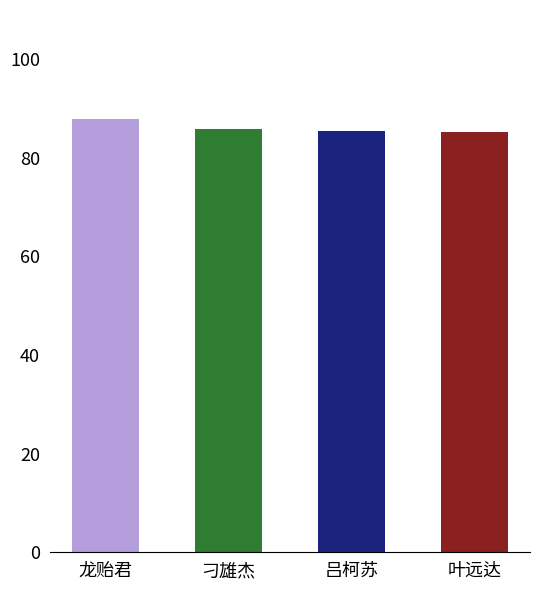

What value does the data have at 叶远达?

85.3